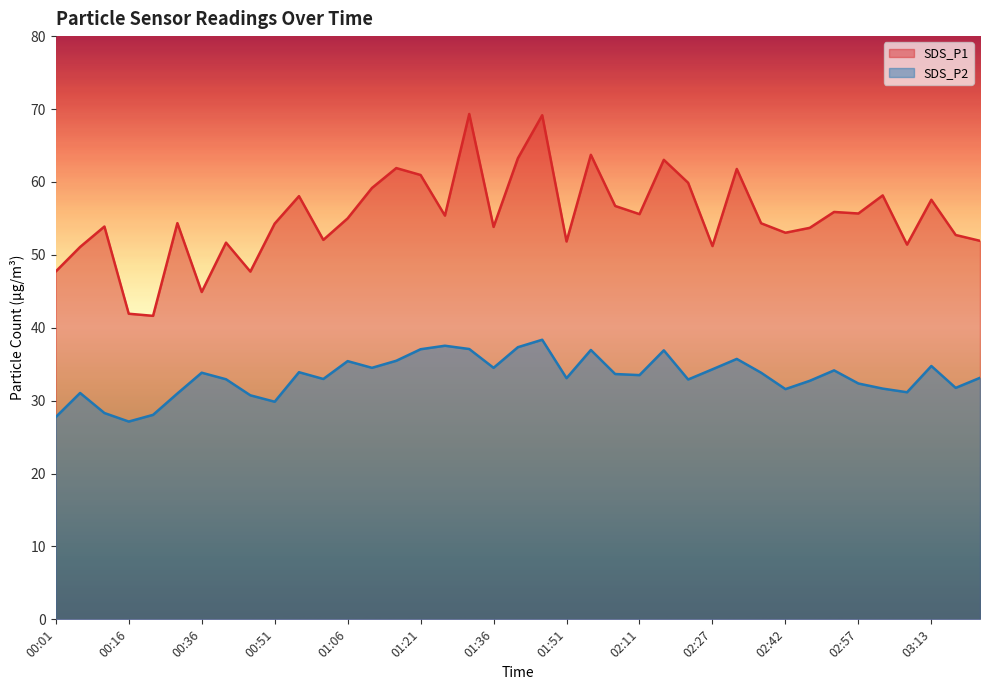

What is the label of the 13th point from the left?

01:06